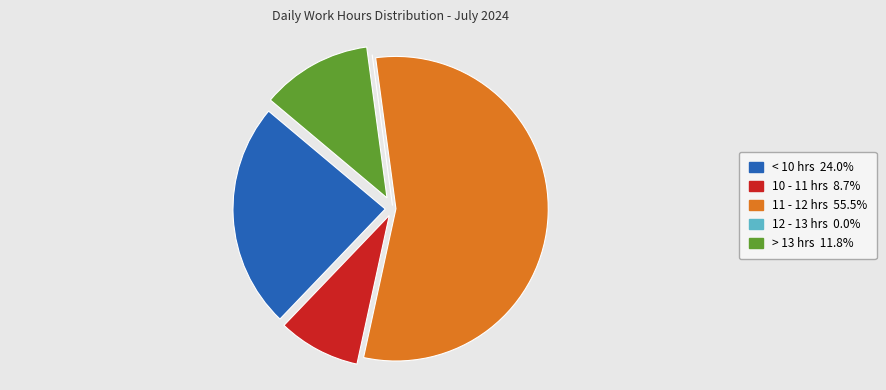

Does any single category account for the majority?

Yes